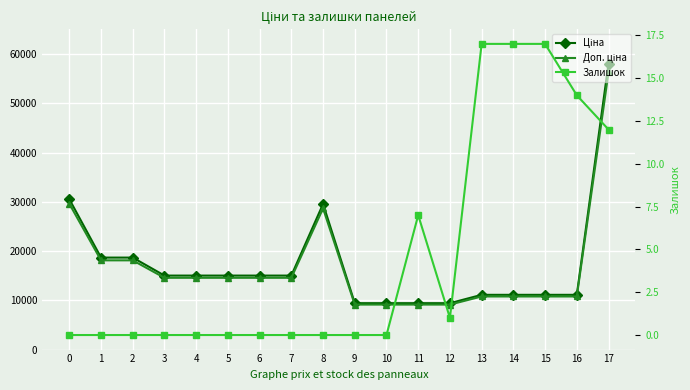

In Залишок, how many points are lower than both neighbors (excluding endpoints)?

1